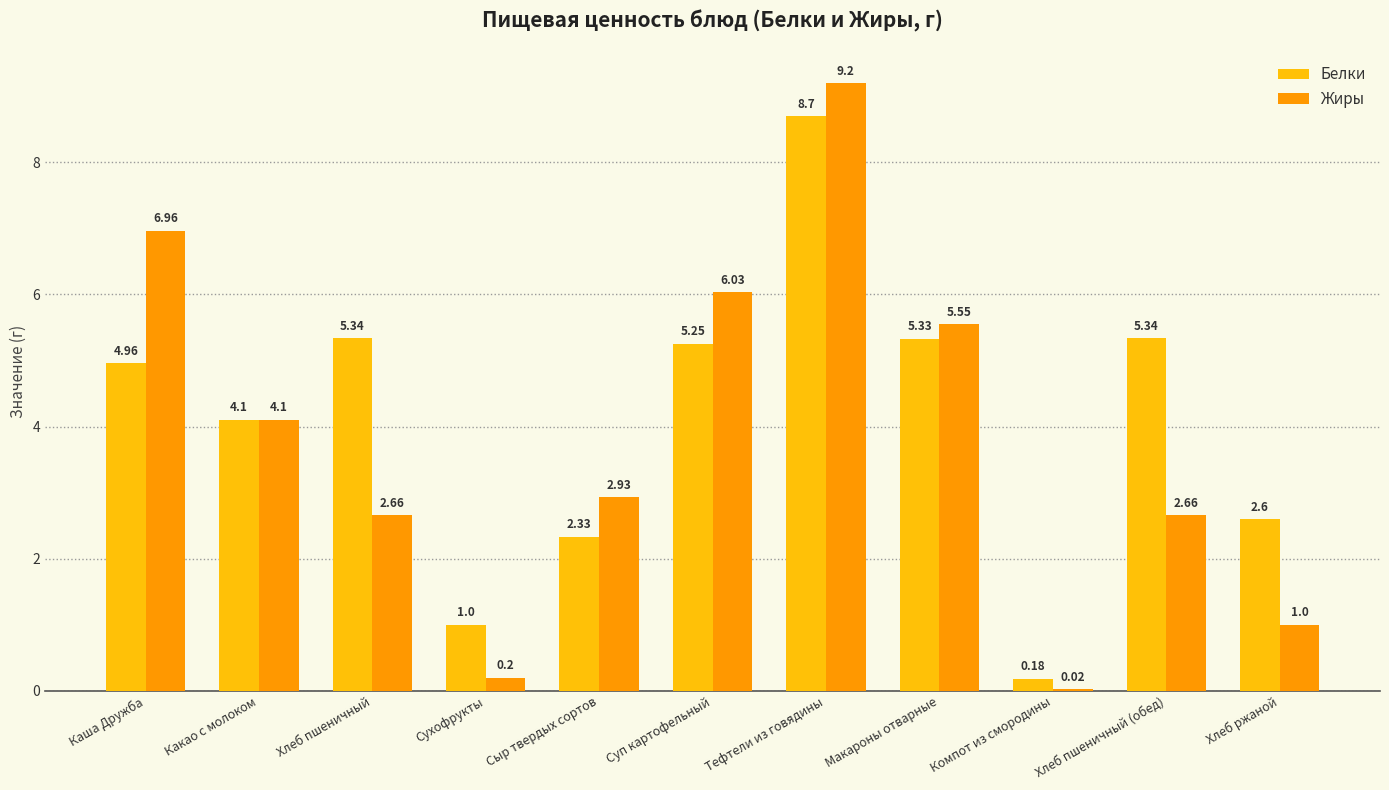

Which category has the highest value in the Жиры series?

Тефтели из говядины